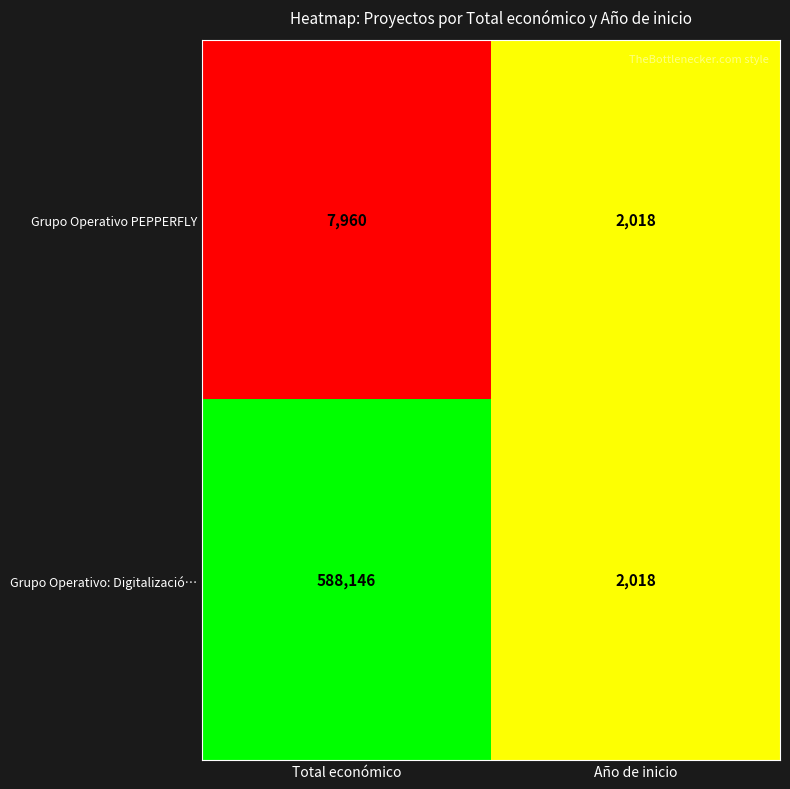

At which category is the sum across all series the highest?

Total económico